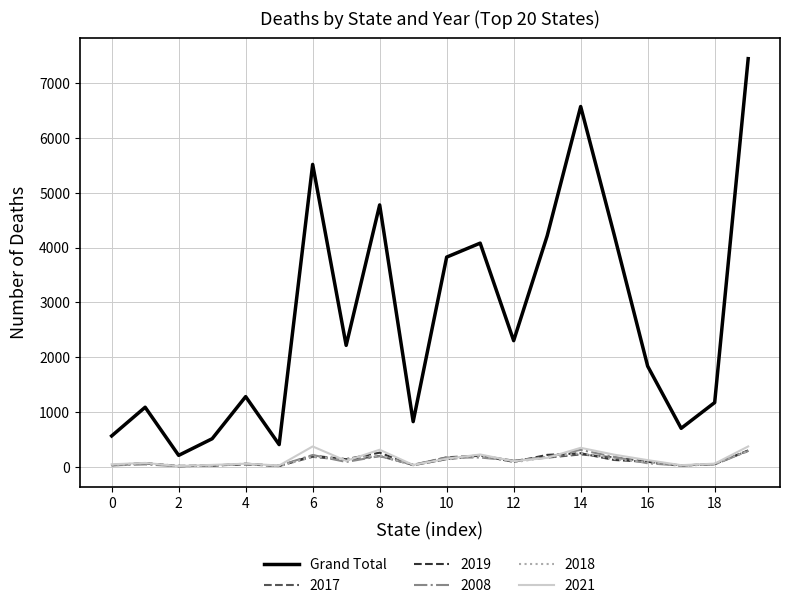

True or false: Grand Total and 2019 cross at least once.

False